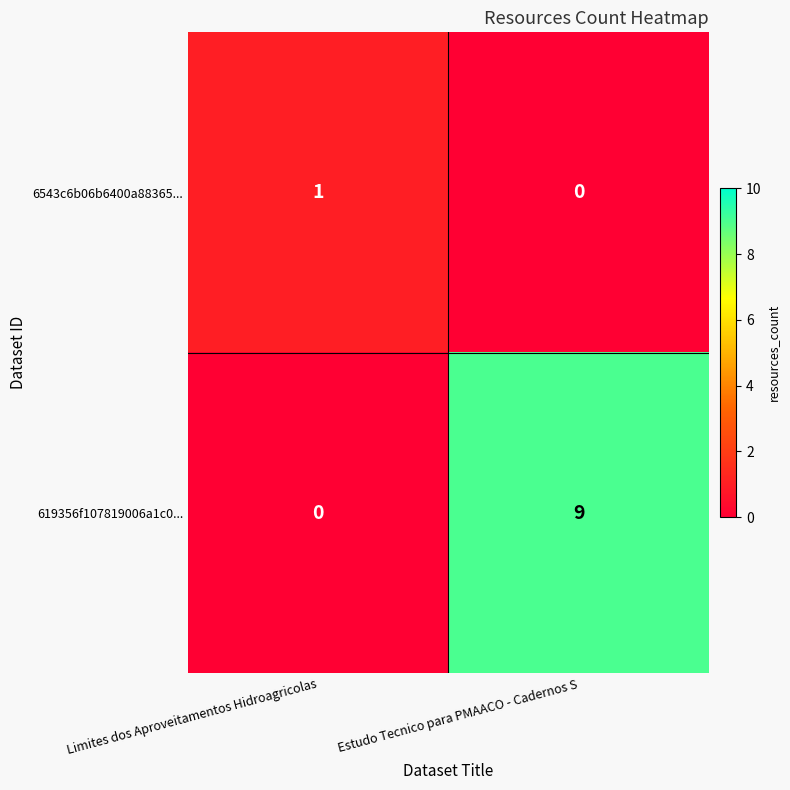

Count the number of categories in the chart.

2